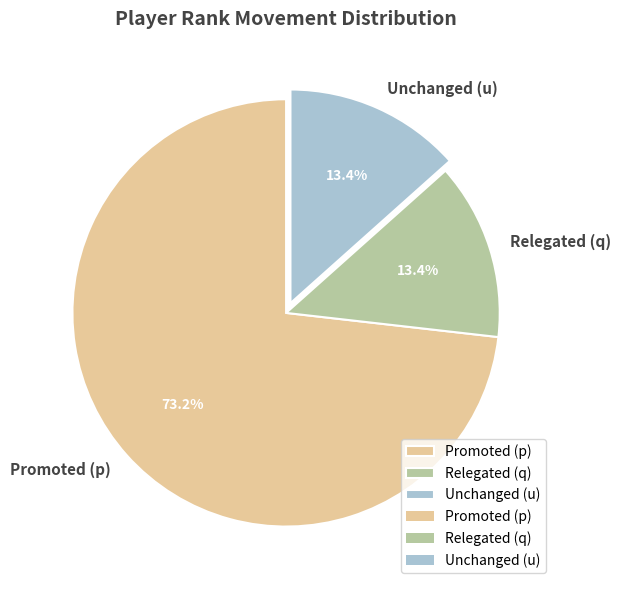

Which slice is the largest?

Promoted (p)